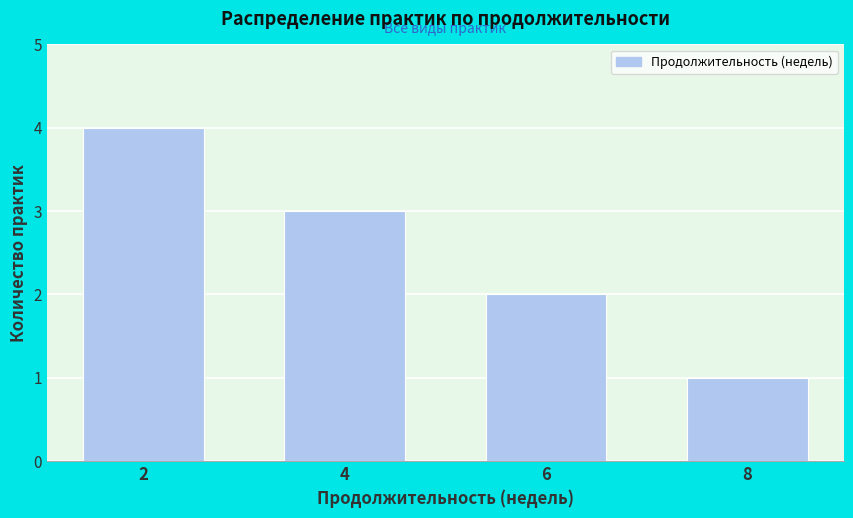

Reading right to left, what are all the values shown in this chart?

1	2	3	4